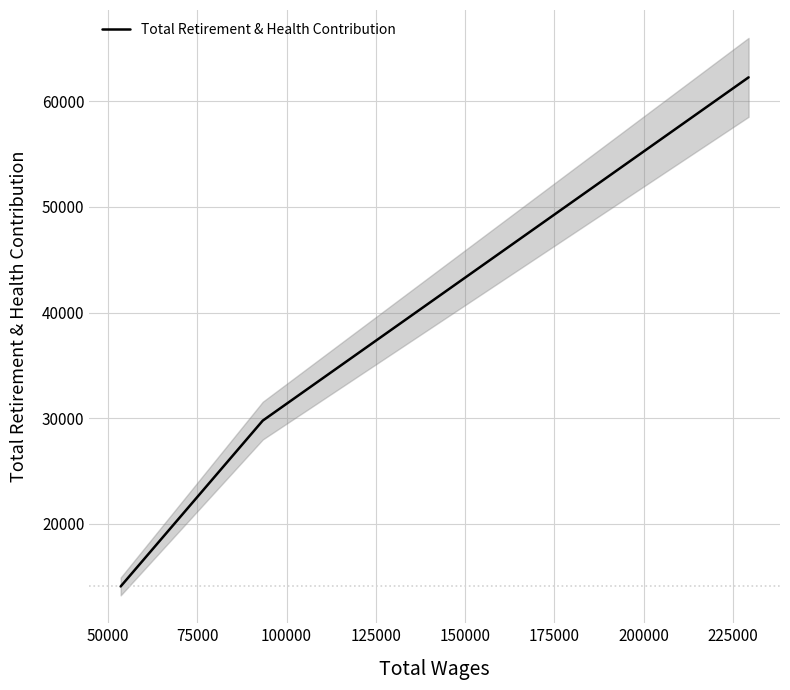

How many lines are shown in the chart?

1